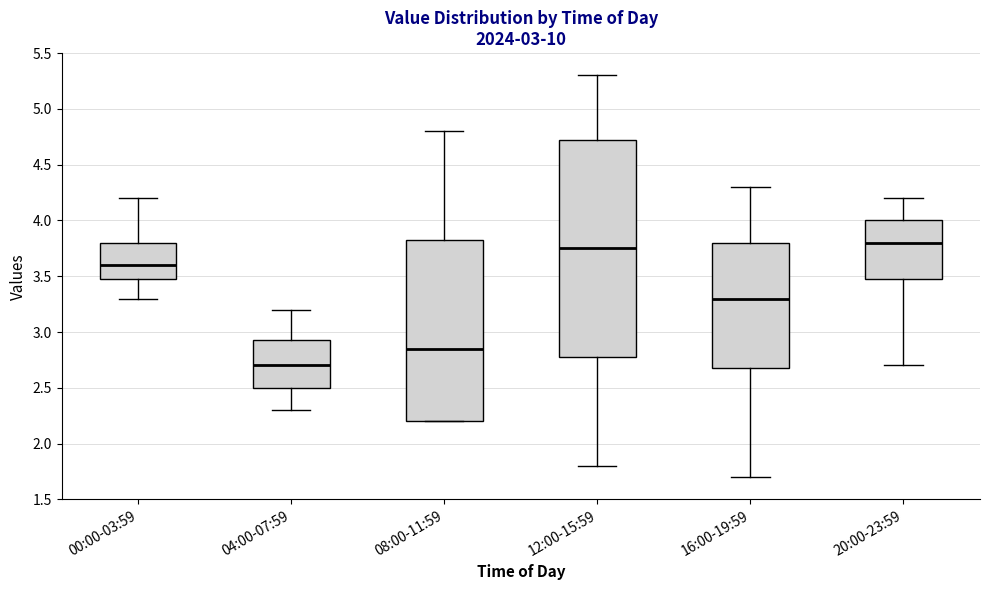

Which box has the lowest median line?

04:00-07:59